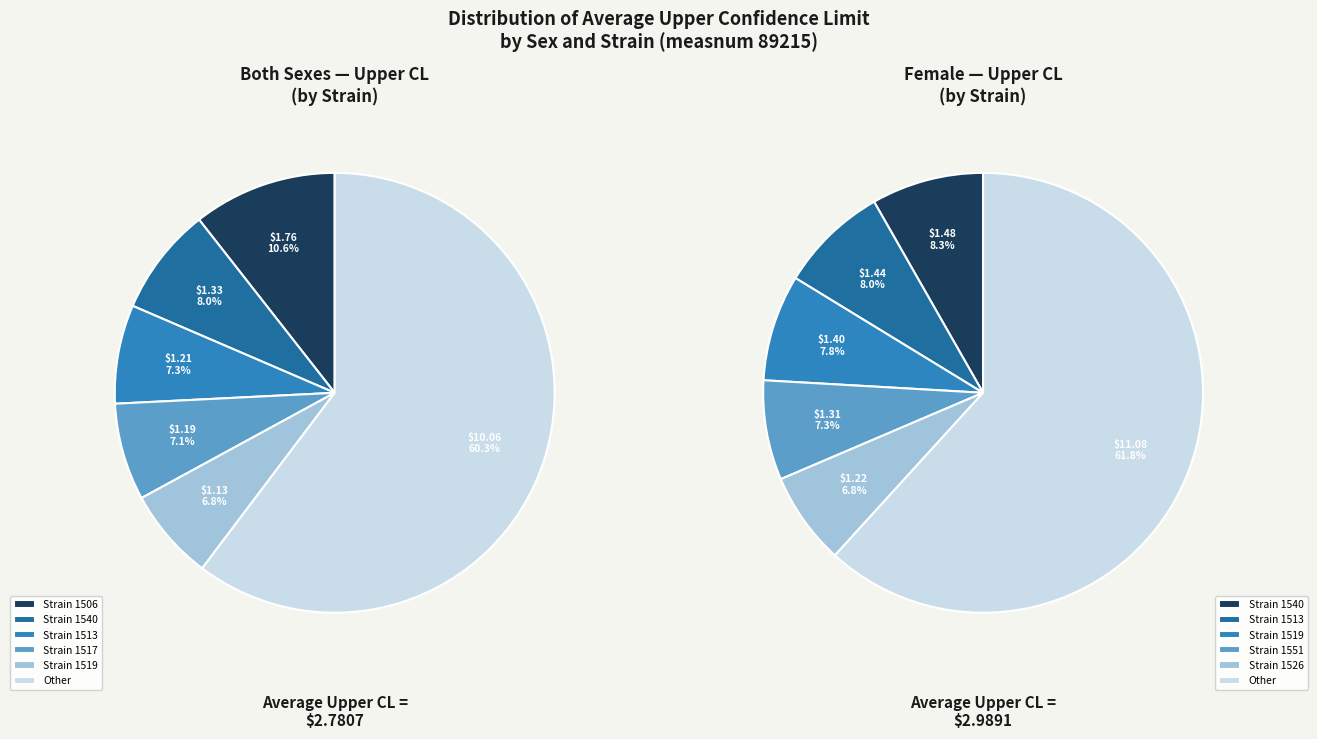

Is it true that 1513 is 8% of the pie?

True